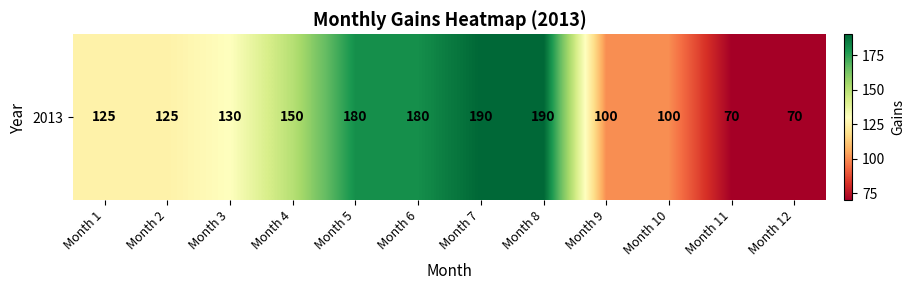

What is the sum of all values?

1610